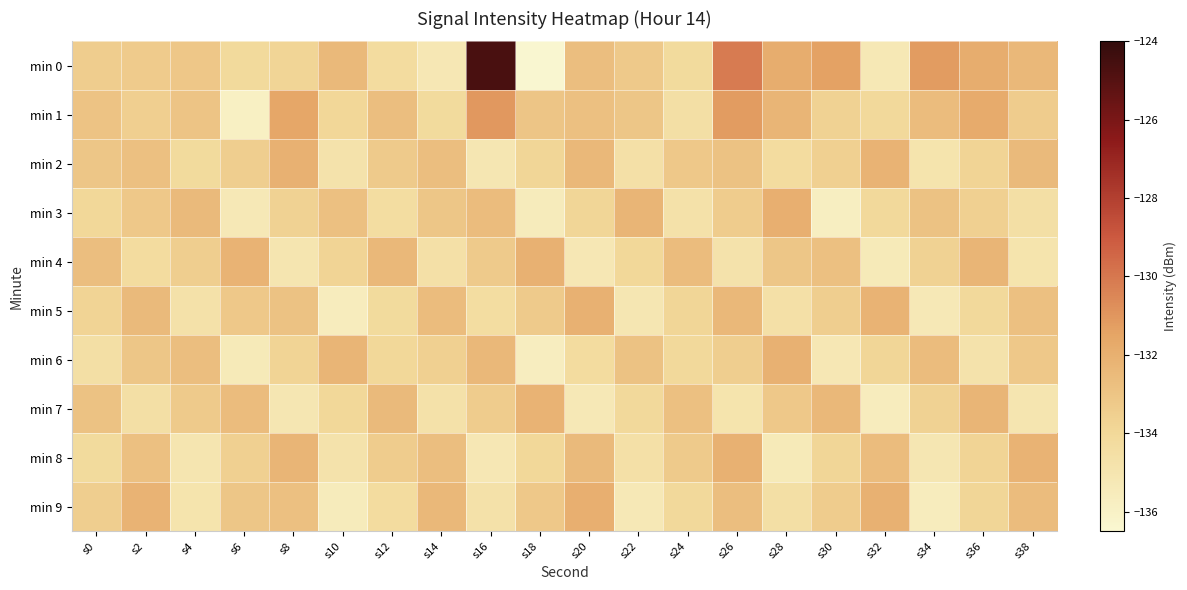

How many data points does each series have?

20